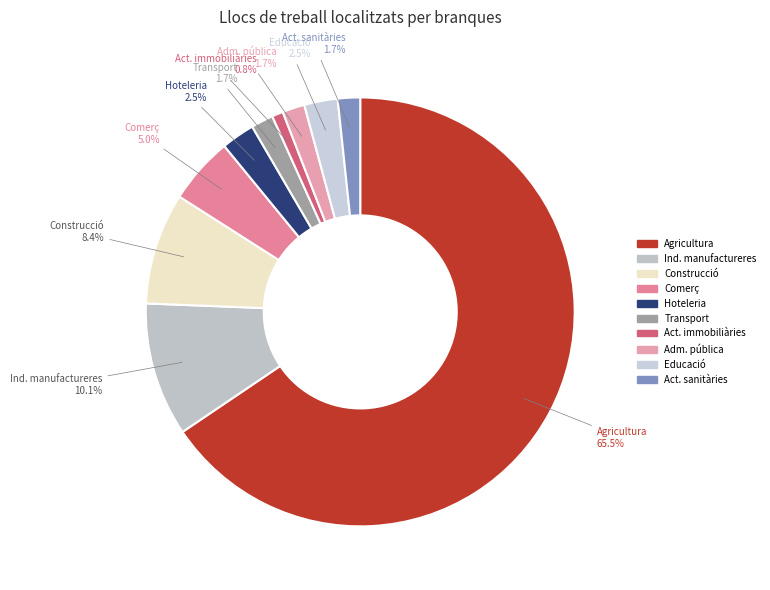

What percentage do Agricultura and Act. immobiliàries together represent?

66.4%